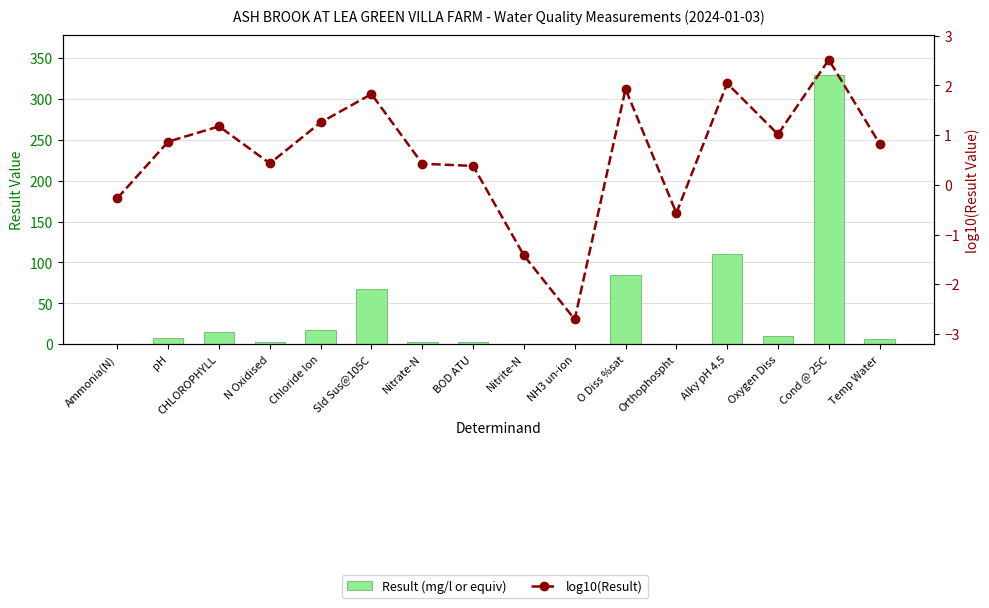

Reading left to right, list all the values displayed in this chart.

Result (mg/l or equiv): 0.5	7.4	15.0	2.7	18.0	67.0	2.7	2.4	0.0	0.0	84.8	0.3	110.0	10.4	329.0	6.7
log10(Result): -0.3	0.9	1.2	0.4	1.3	1.8	0.4	0.4	-1.4	-2.7	1.9	-0.6	2.0	1.0	2.5	0.8